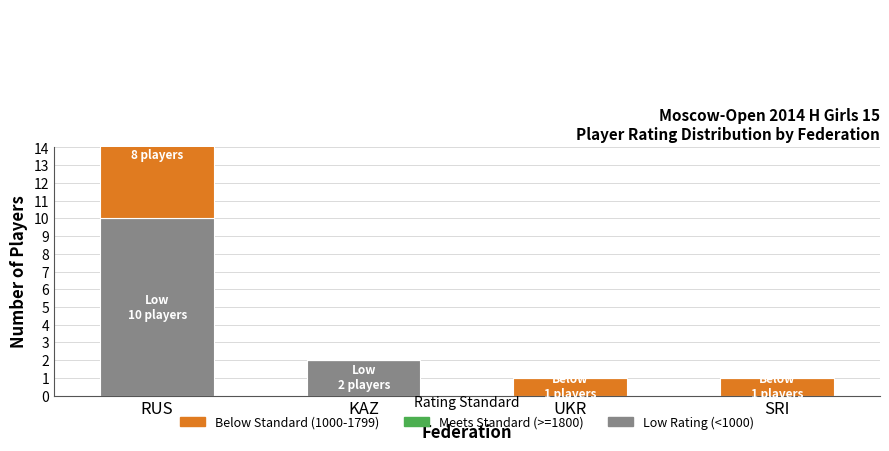

What is the label of the 4th bar from the right?

RUS